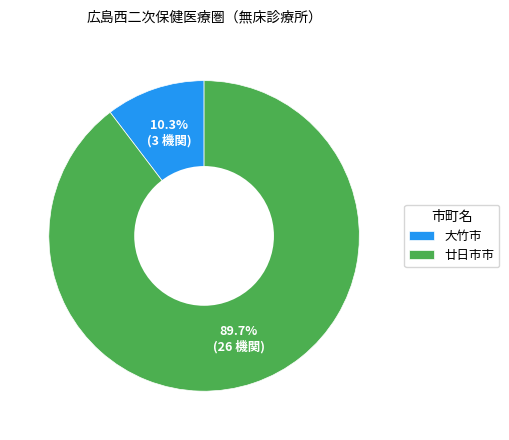

Combined, what portion of the pie is 大竹市 and 廿日市市?

100.0%